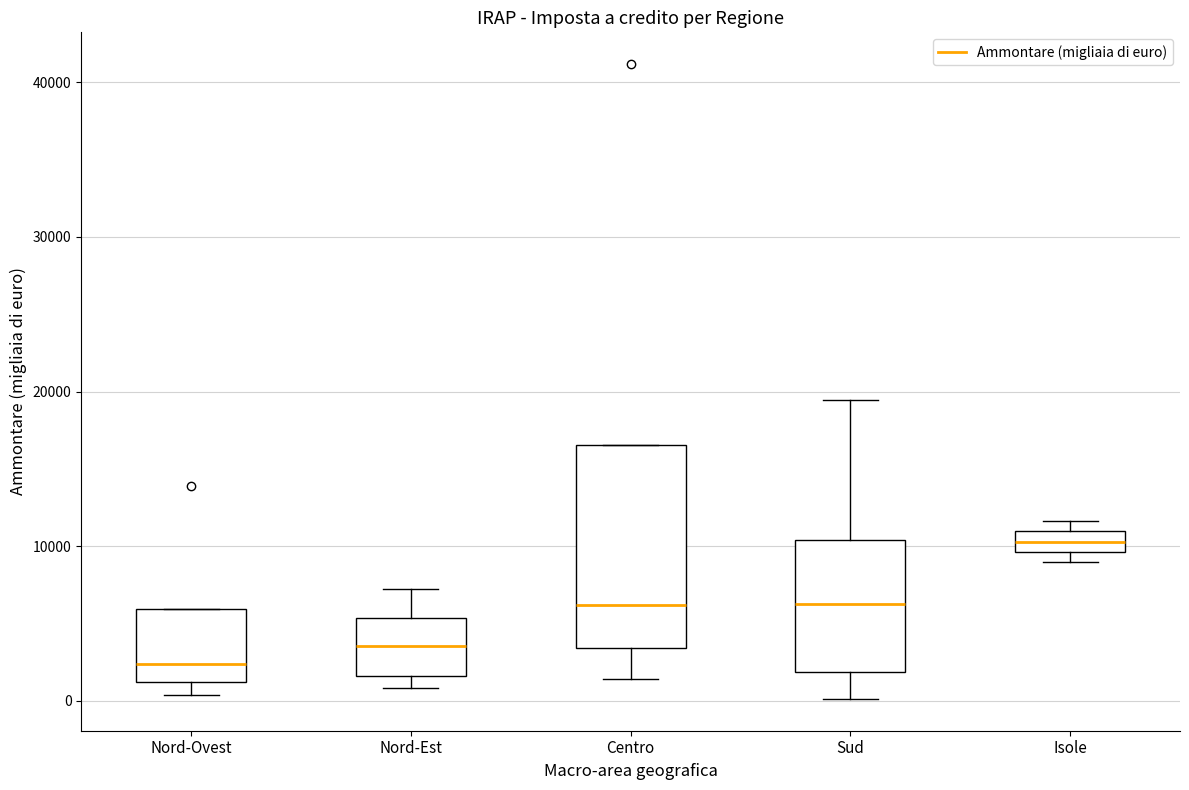

Which box's median line is the lowest?

Nord-Ovest